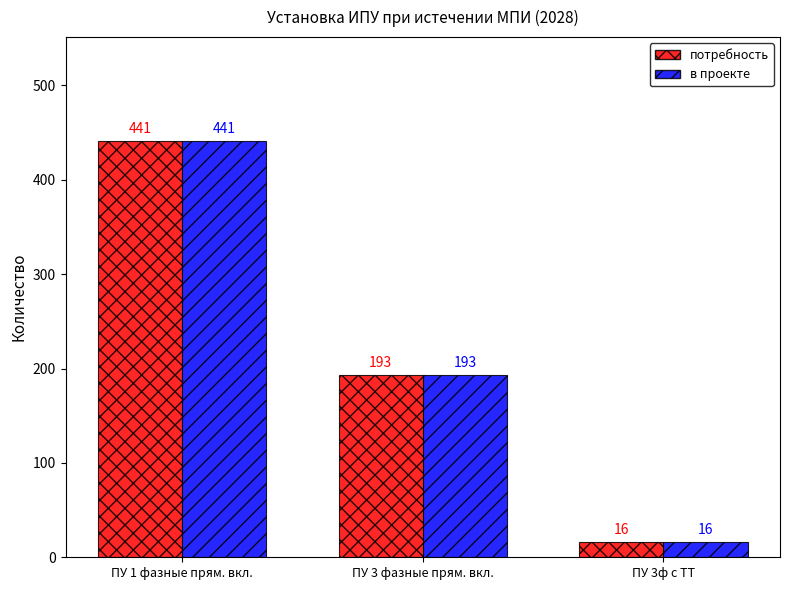

At which label does в проекте reach its minimum?

ПУ 3ф с ТТ